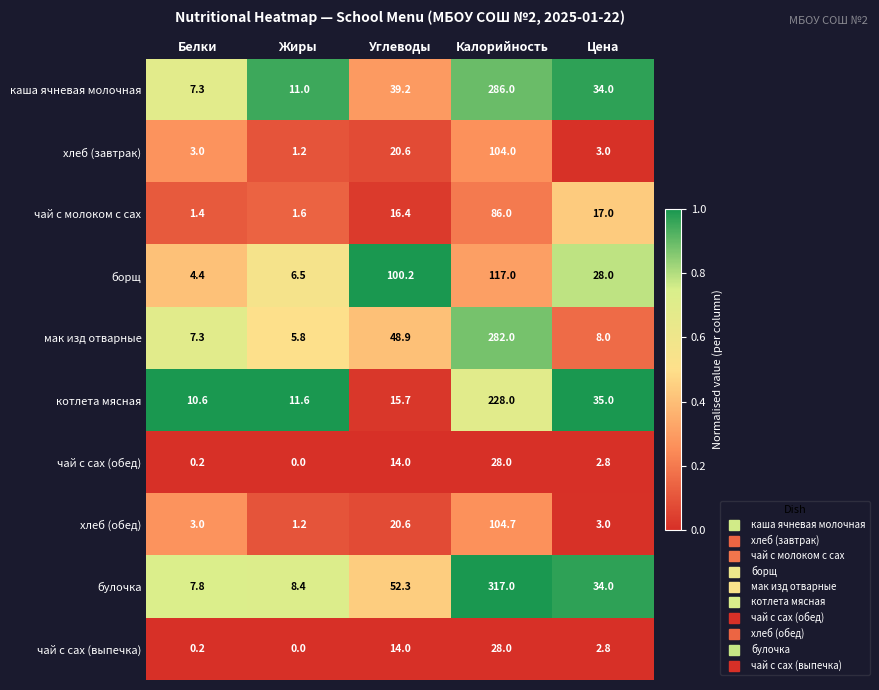

What is the difference between the highest and lowest values at Углеводы?

86.2